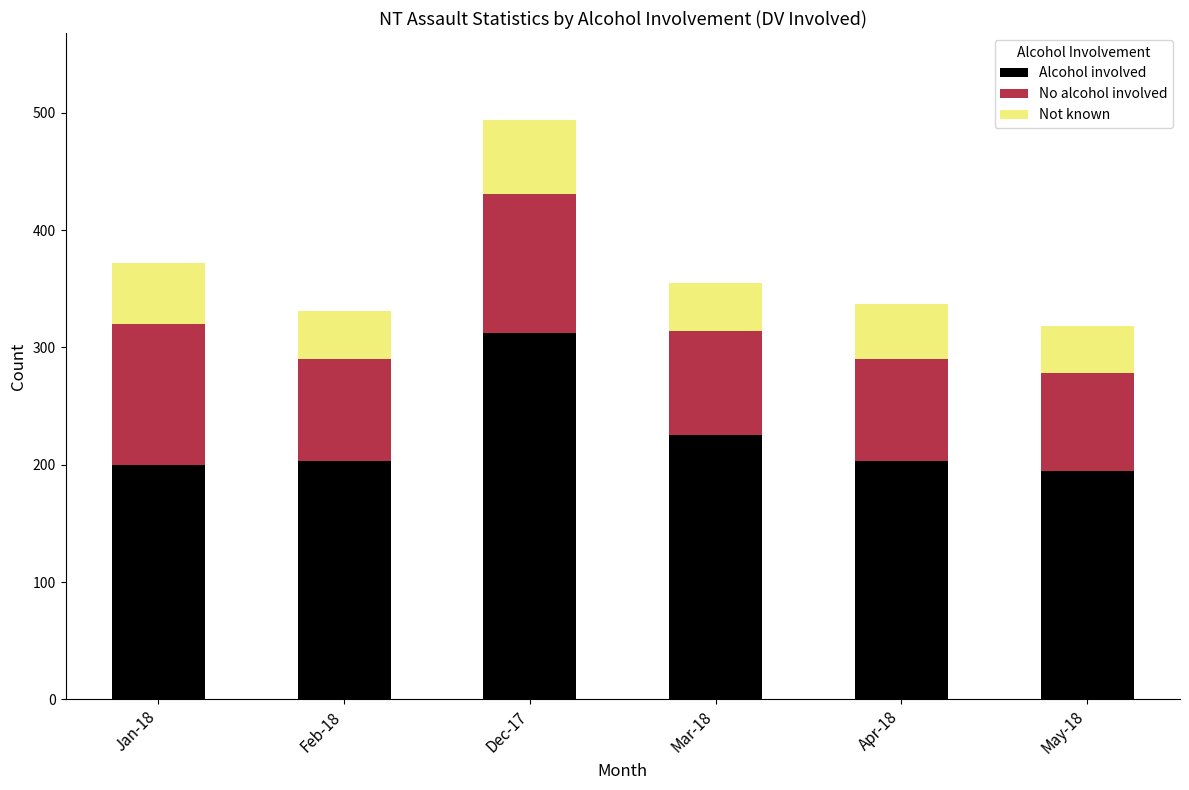

What is the average value of the Alcohol involved series?

223